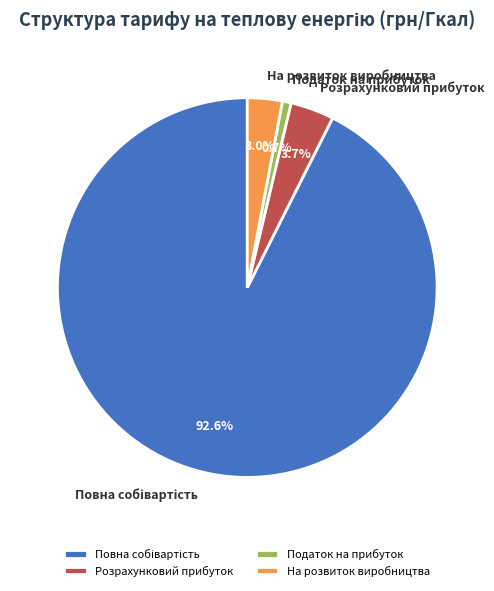

What portion of the pie excludes Розрахунковий прибуток?

96.3%